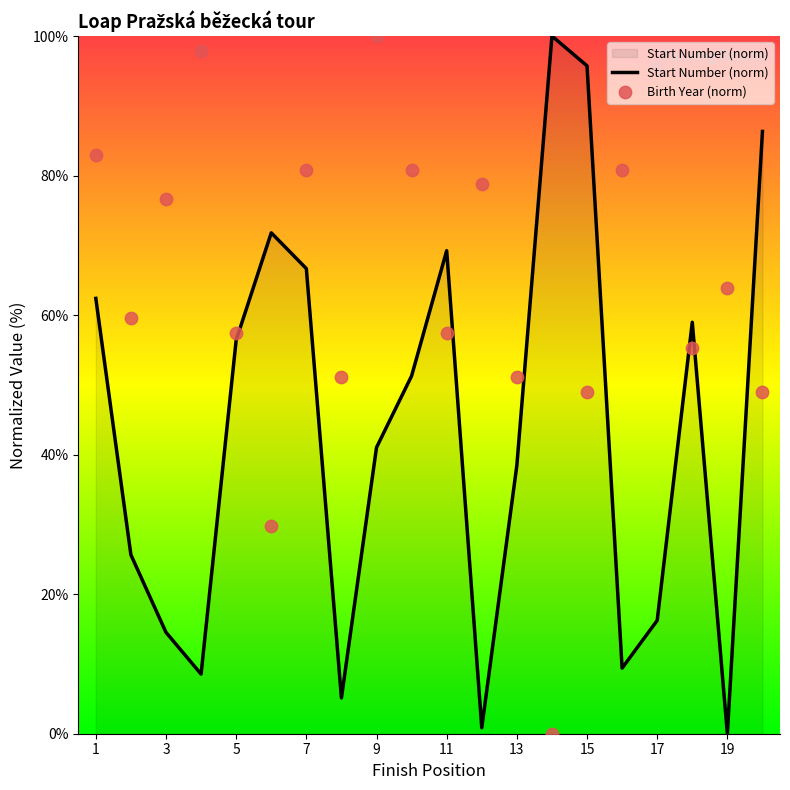

At which category is the sum across all series the highest?

7